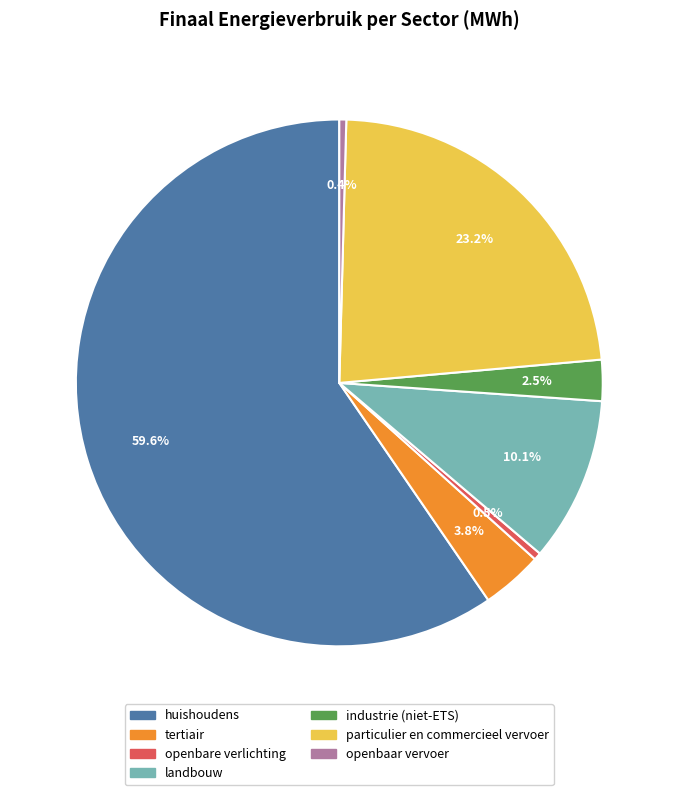

Does any single category account for the majority?

Yes